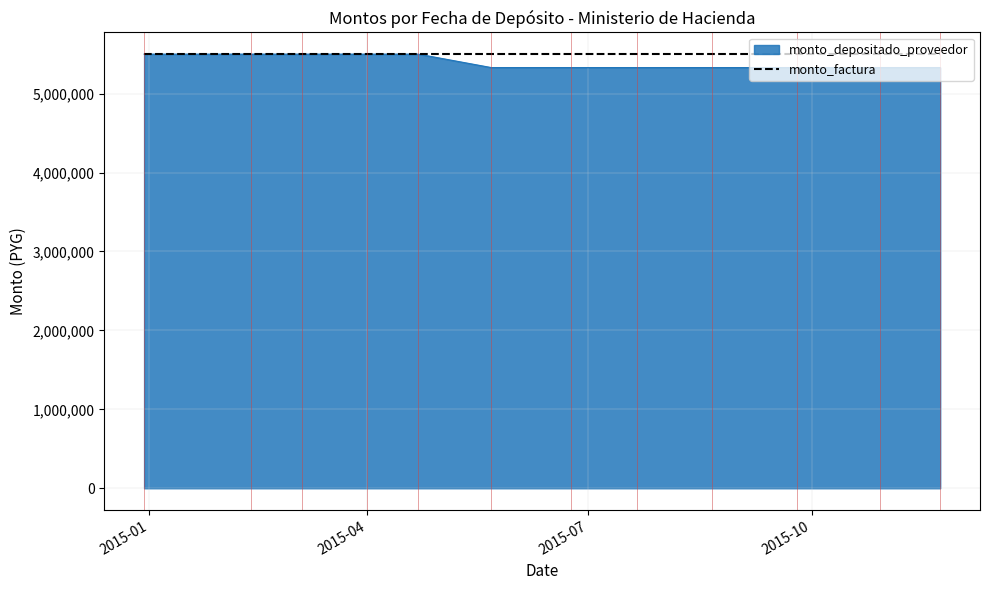

What is the minimum value for monto_depositado_proveedor?

5330000